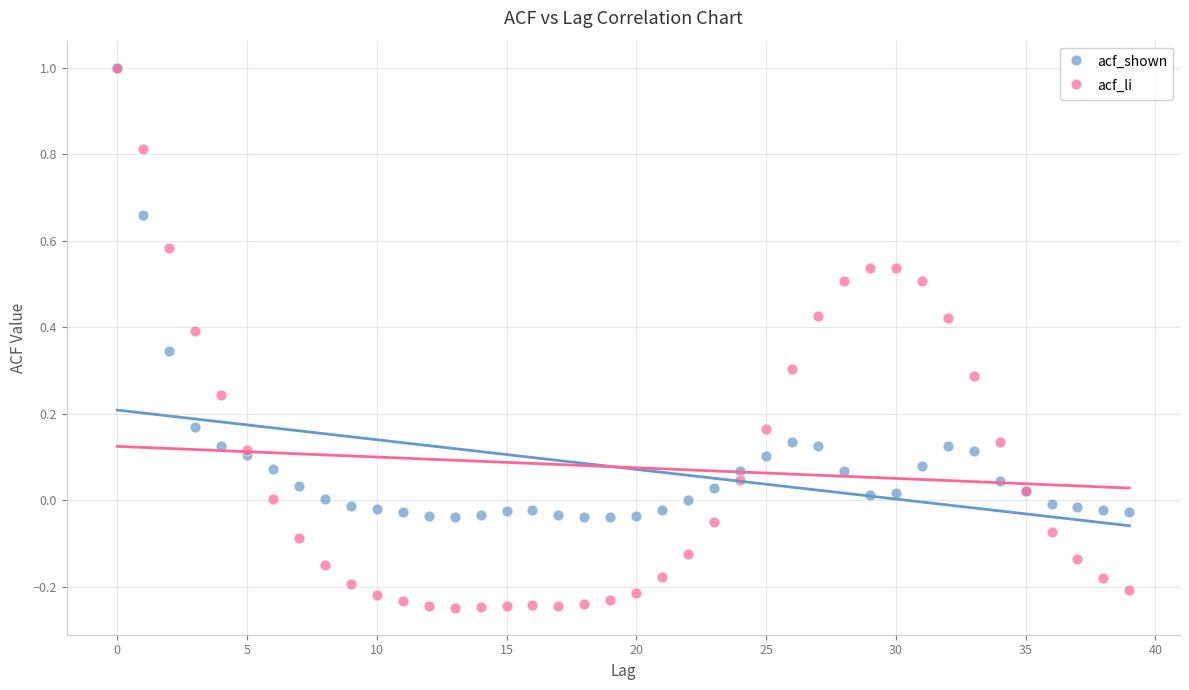

Which series reaches the minimum Y coordinate?

acf_li